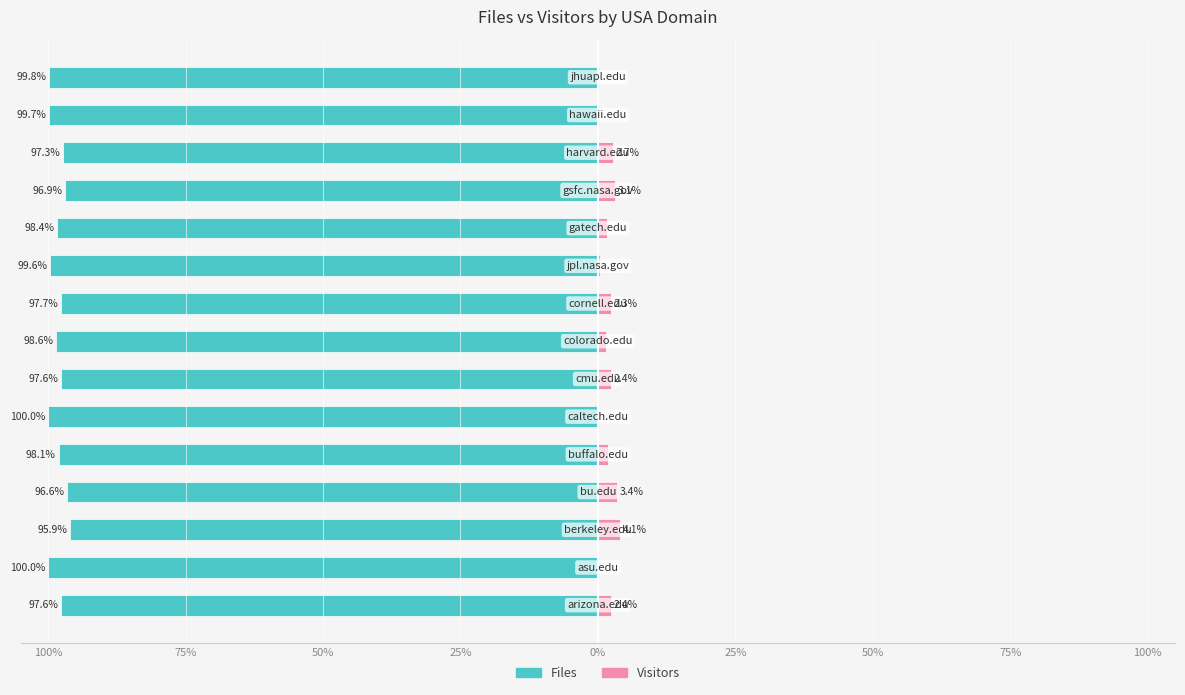

The value of Files at 14 is -138.5. True or false?

False